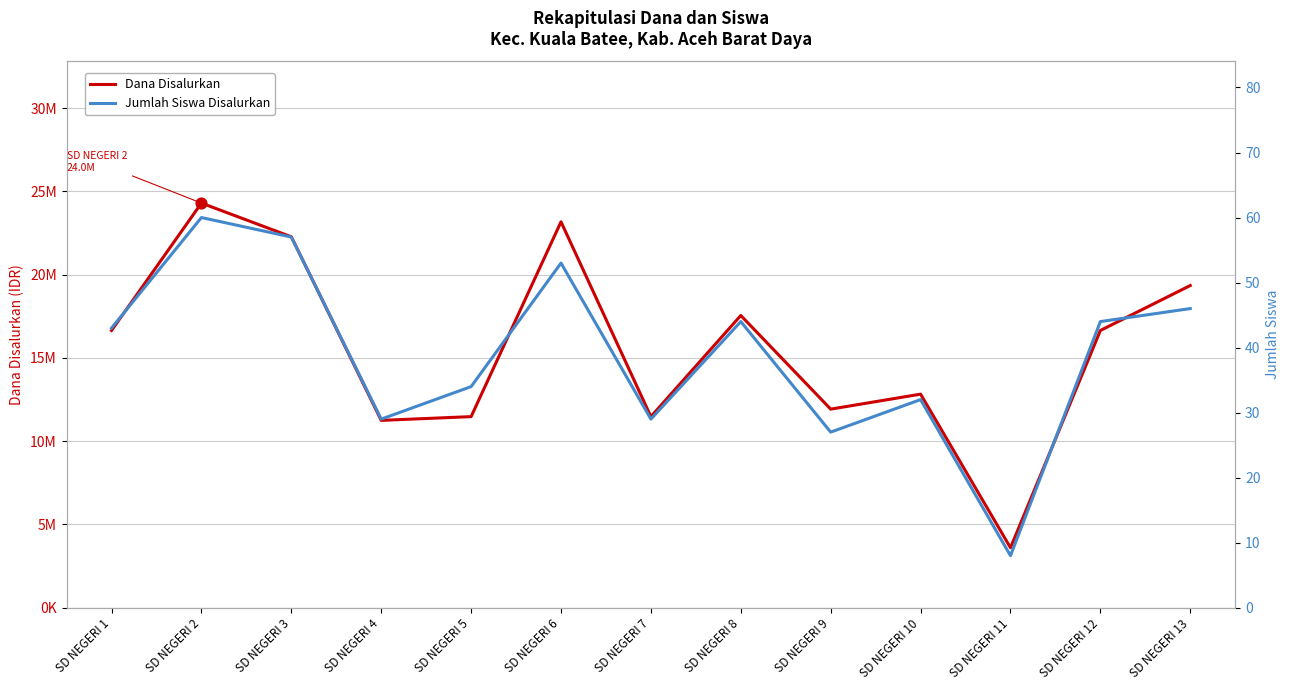

What are all the series names shown in the legend?

Dana Disalurkan, Jumlah Siswa Disalurkan